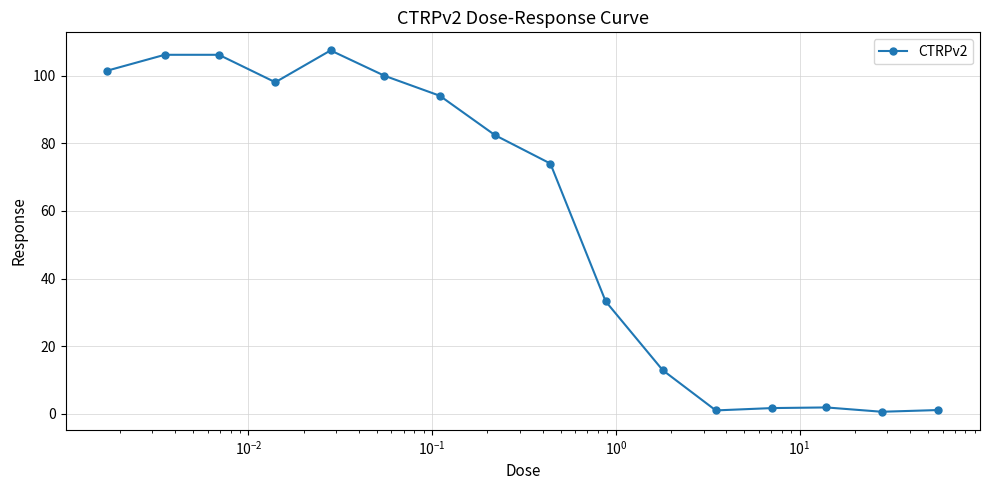

What is the maximum value shown in the chart?

107.5